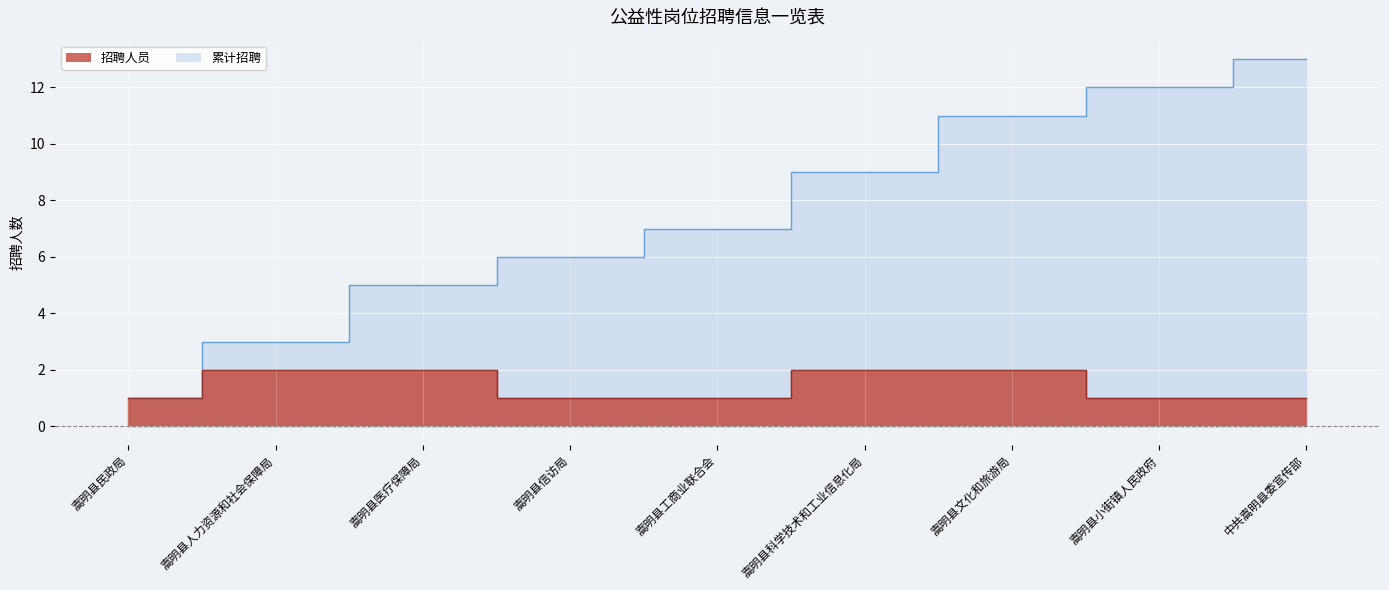

At 嵩明县文化和旅游局, list the series in order from smallest to largest.

招聘人员, 累计招聘